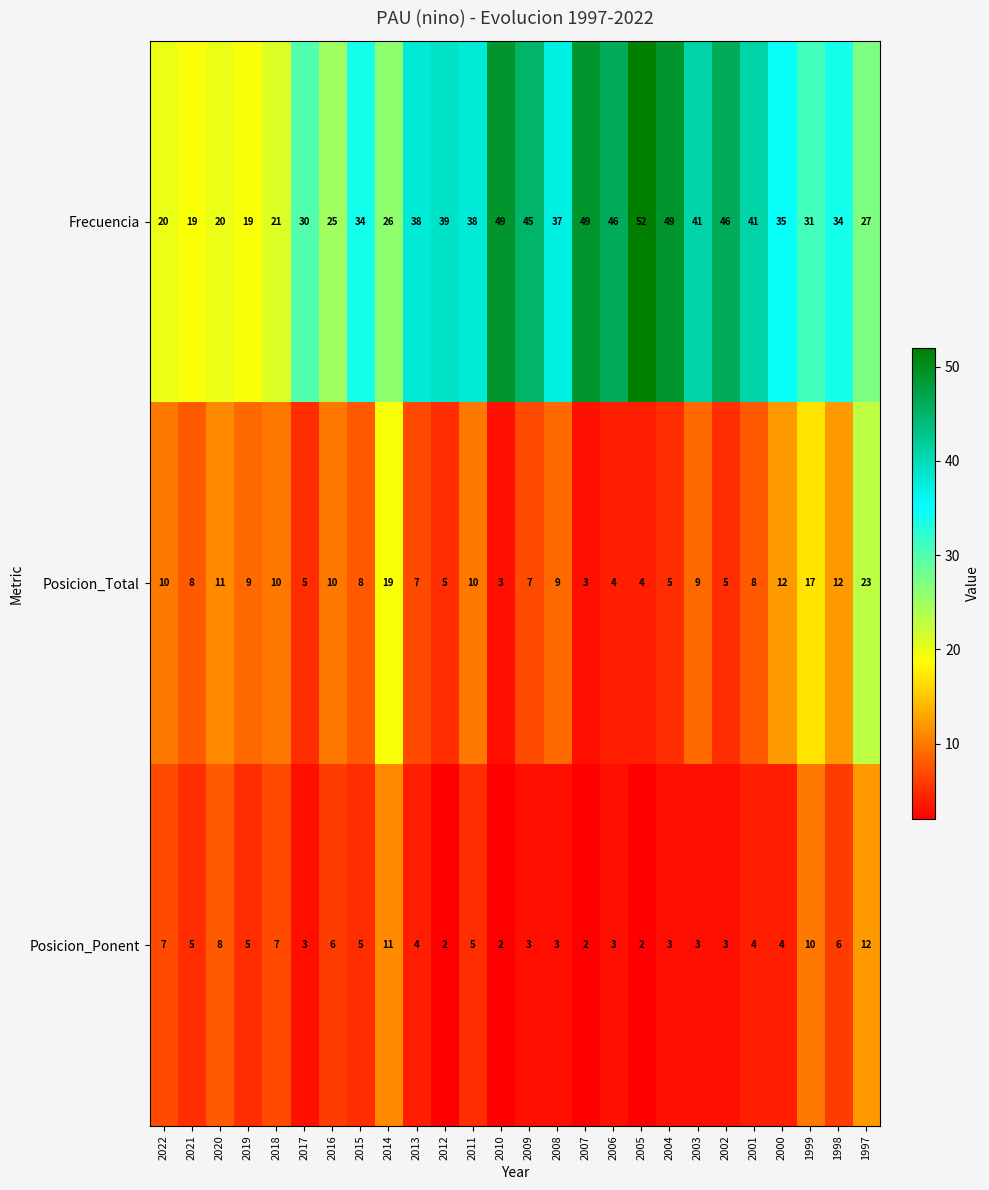

Which series has the widest spread of values?

Frecuencia